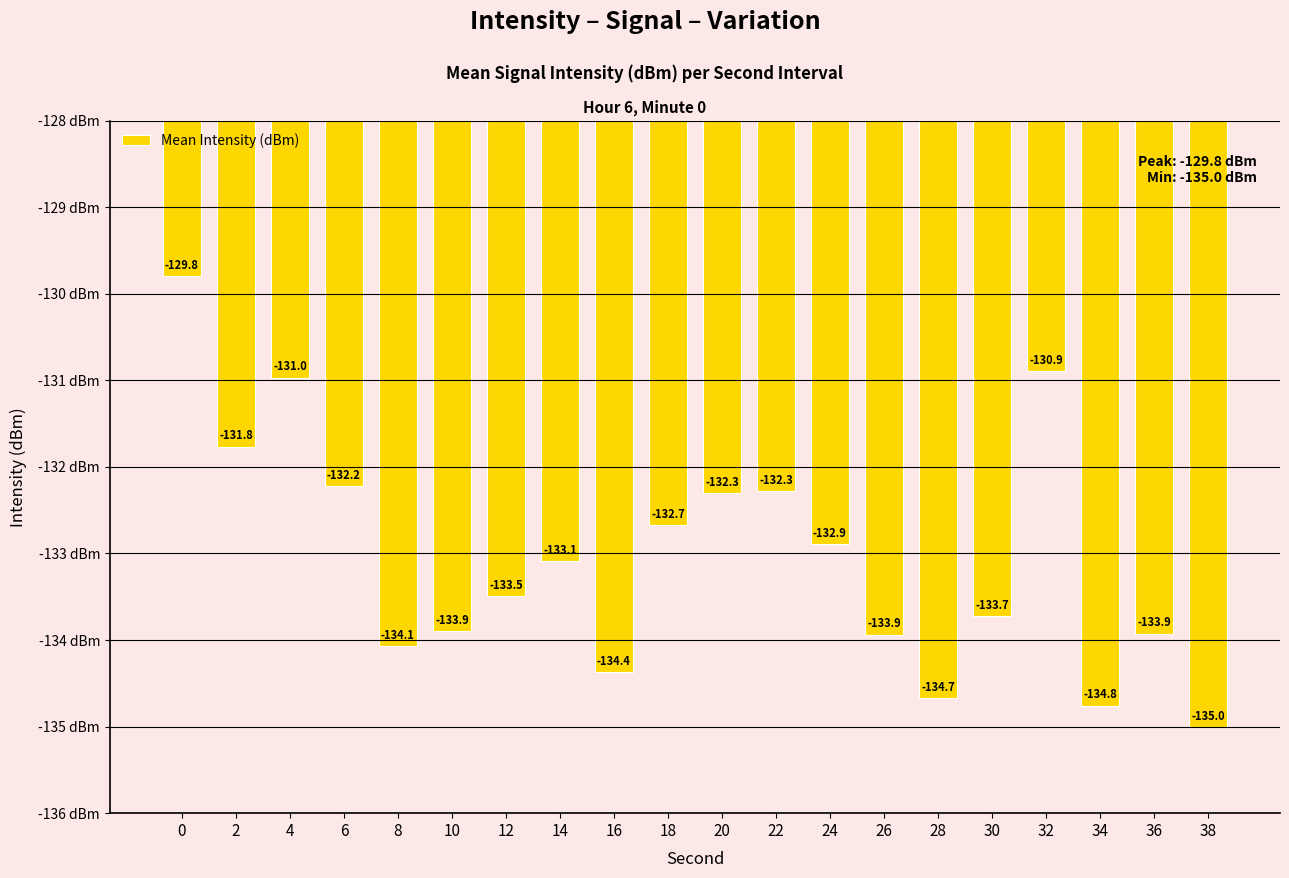

How many data points are less than -133?

11